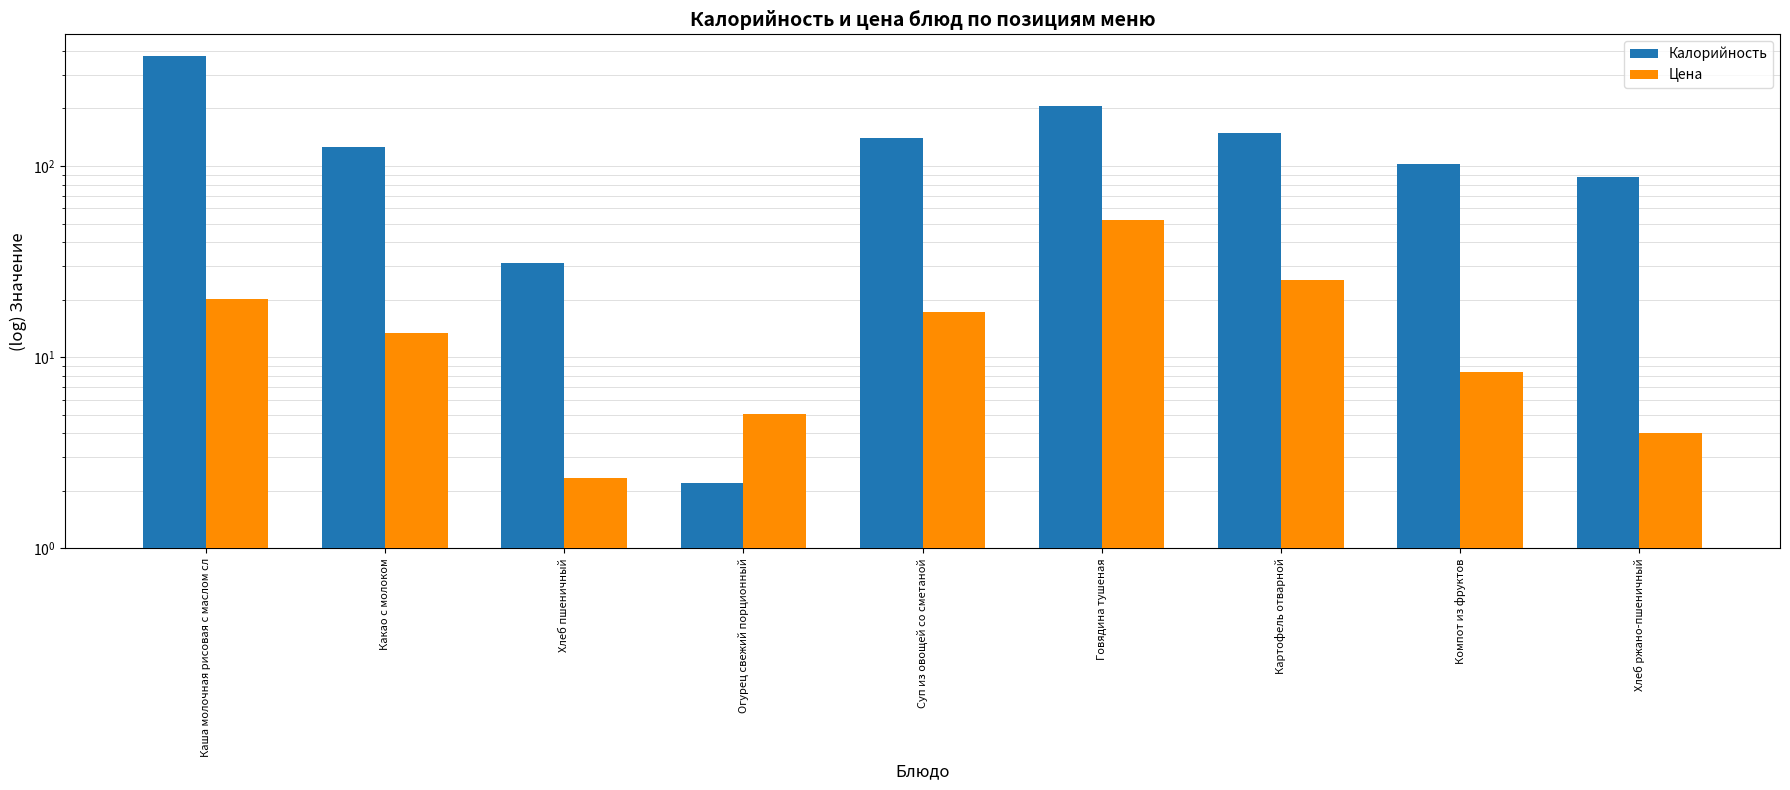

What is the total value across all series at Хлеб ржано-пшеничный?

91.4